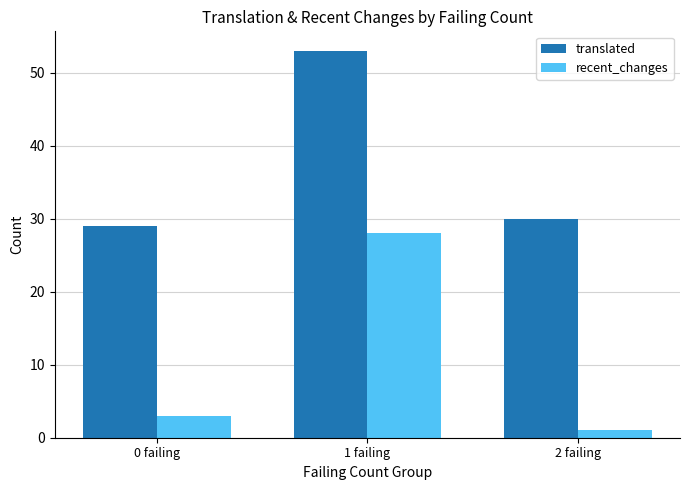

What is the maximum value shown in the chart?

53